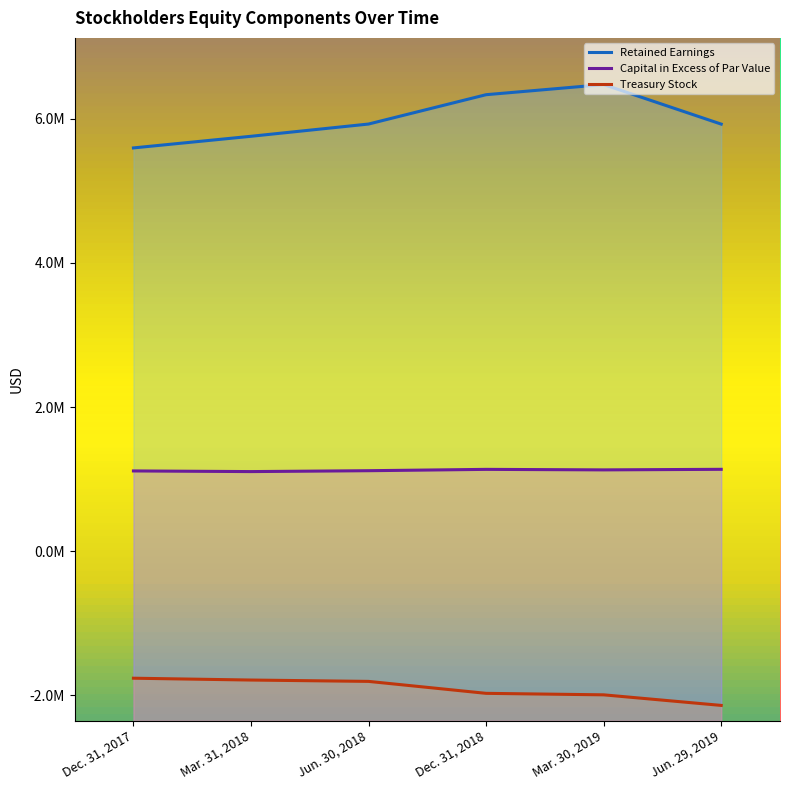

What is the maximum value for Capital in Excess of Par Value?

1136649